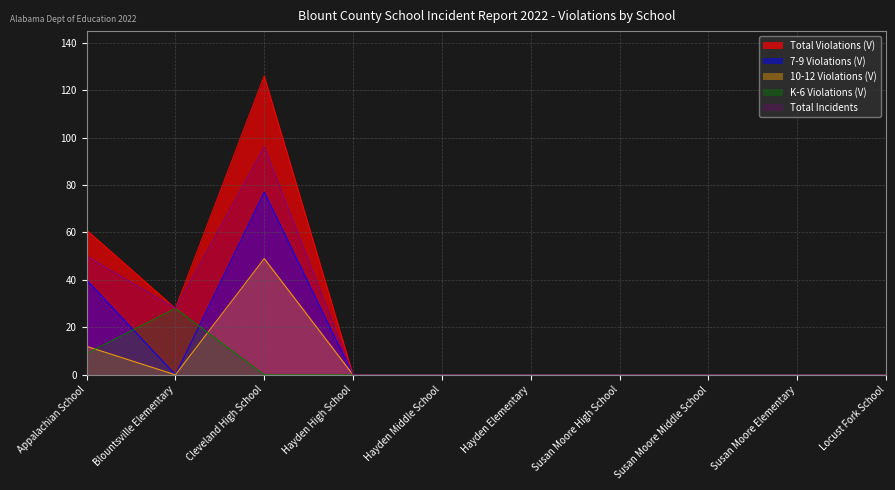

Does the chart display data point markers on the line(s)?

No